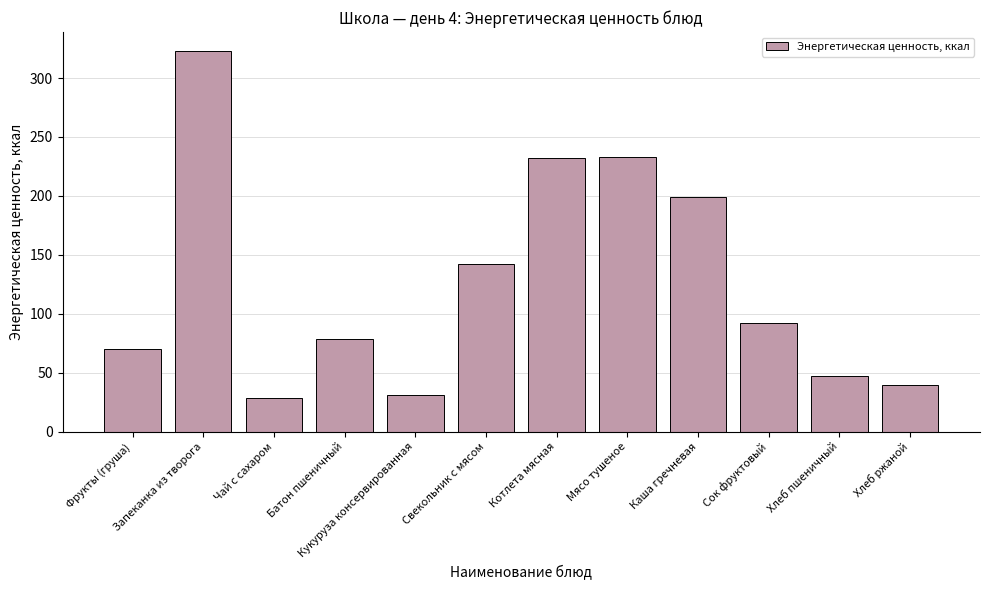

Approximately how many times larger is the value at Чай с сахаром compared to Котлета мясная?

0.1